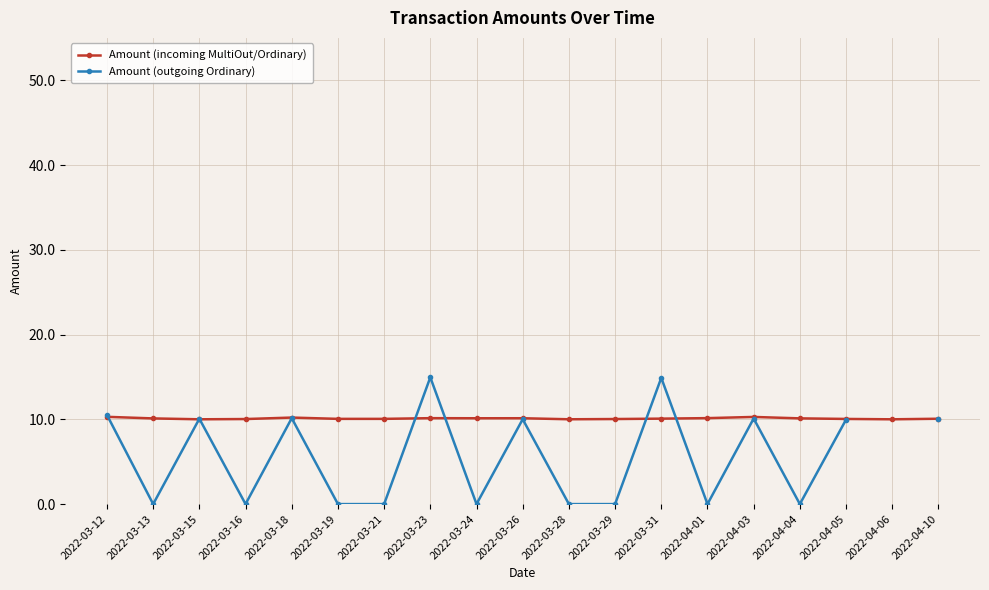

What are all the series names shown in the legend?

Amount (incoming MultiOut/Ordinary), Amount (outgoing Ordinary)